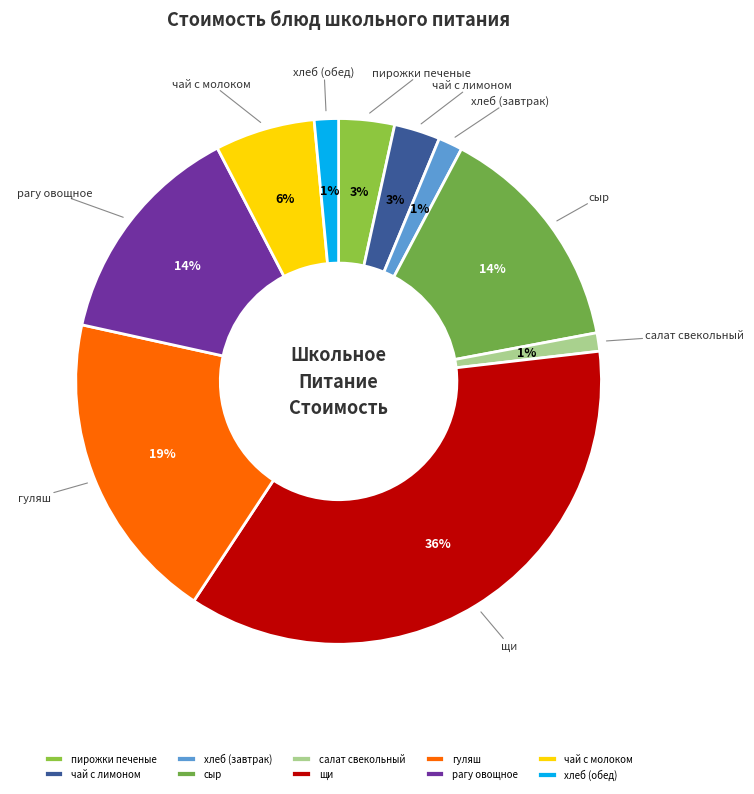

How many segments does this pie chart have?

10